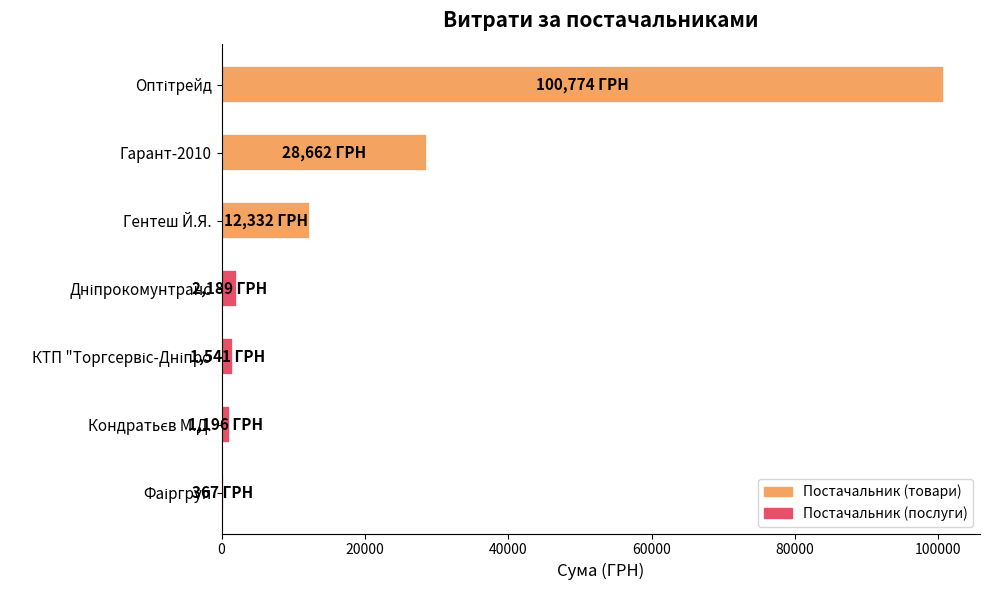

Is it true that the value at Гентеш Й.Я. is 12332.0?

True